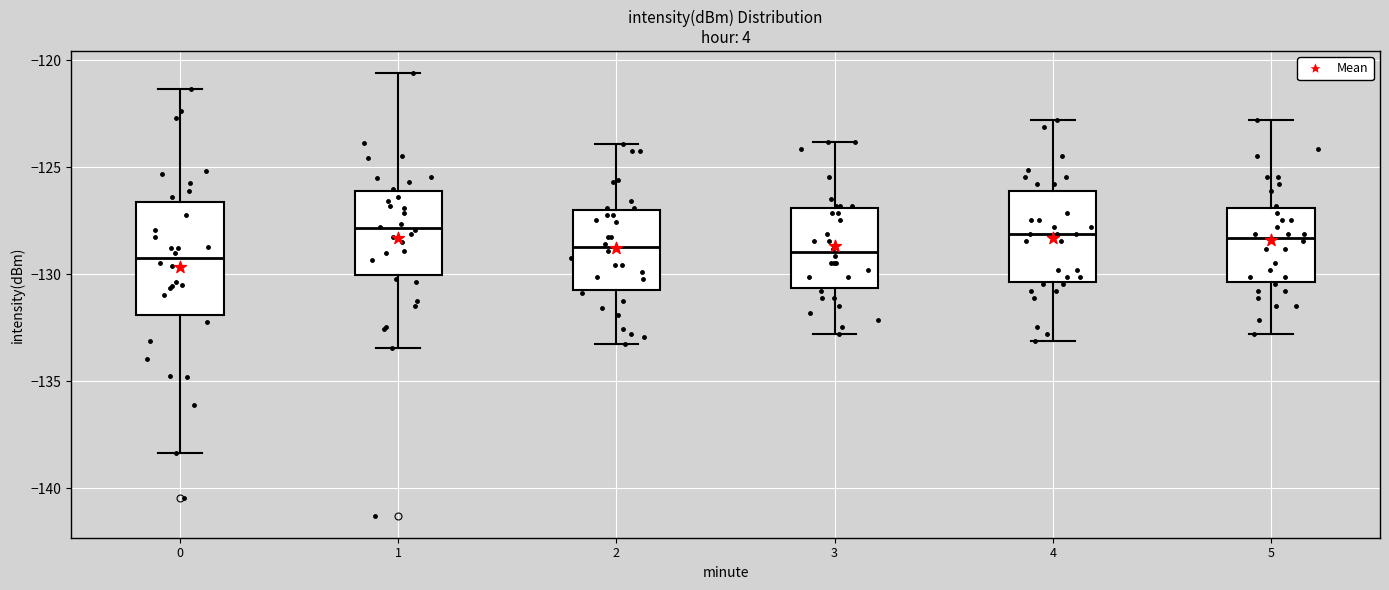

Reading left to right, transcribe this box plot: for each box, give where its median line is, the range the box spans, and where its two whiskers end, as read against the y-axis. The values are not printed on the chart, so give them approximately, as read against the axis.

0: median -129.0, box -132.0 to -126.5, whiskers -138.5 to -121.5
1: median -128.0, box -130.0 to -126.0, whiskers -133.5 to -120.5
2: median -128.5, box -130.5 to -127.0, whiskers -133.0 to -124.0
3: median -129.0, box -130.5 to -127.0, whiskers -133.0 to -124.0
4: median -128.0, box -130.5 to -126.0, whiskers -133.0 to -123.0
5: median -128.5, box -130.5 to -127.0, whiskers -133.0 to -123.0